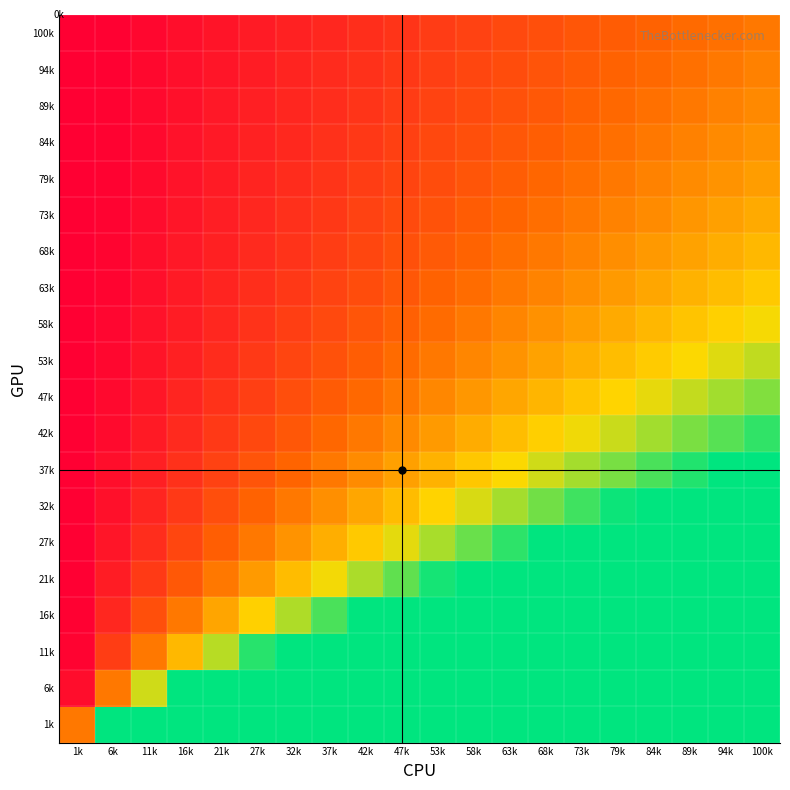

Reading left to right, extract all data points from this chart.

100k: 1k=0.0	6k=0.1	11k=0.1	16k=0.2	21k=0.2	27k=0.3	32k=0.3	37k=0.4	42k=0.4	47k=0.5	53k=0.5	58k=0.6	63k=0.6	68k=0.7	73k=0.7	79k=0.8	84k=0.8	89k=0.9	94k=0.9	100k=1.0
94k: 1k=0.0	6k=0.1	11k=0.1	16k=0.2	21k=0.2	27k=0.3	32k=0.3	37k=0.4	42k=0.5	47k=0.5	53k=0.6	58k=0.6	63k=0.7	68k=0.7	73k=0.8	79k=0.8	84k=0.9	89k=0.9	94k=1.0	100k=1.1
89k: 1k=0.0	6k=0.1	11k=0.1	16k=0.2	21k=0.2	27k=0.3	32k=0.4	37k=0.4	42k=0.5	47k=0.5	53k=0.6	58k=0.7	63k=0.7	68k=0.8	73k=0.8	79k=0.9	84k=0.9	89k=1.0	94k=1.1	100k=1.1
84k: 1k=0.0	6k=0.1	11k=0.1	16k=0.2	21k=0.3	27k=0.3	32k=0.4	37k=0.4	42k=0.5	47k=0.6	53k=0.6	58k=0.7	63k=0.8	68k=0.8	73k=0.9	79k=0.9	84k=1.0	89k=1.1	94k=1.1	100k=1.2
79k: 1k=0.0	6k=0.1	11k=0.1	16k=0.2	21k=0.3	27k=0.3	32k=0.4	37k=0.5	42k=0.5	47k=0.6	53k=0.7	58k=0.7	63k=0.8	68k=0.9	73k=0.9	79k=1.0	84k=1.1	89k=1.1	94k=1.2	100k=1.3
73k: 1k=0.0	6k=0.1	11k=0.2	16k=0.2	21k=0.3	27k=0.4	32k=0.4	37k=0.5	42k=0.6	47k=0.6	53k=0.7	58k=0.8	63k=0.9	68k=0.9	73k=1.0	79k=1.1	84k=1.1	89k=1.2	94k=1.3	100k=1.4
68k: 1k=0.0	6k=0.1	11k=0.2	16k=0.2	21k=0.3	27k=0.4	32k=0.5	37k=0.5	42k=0.6	47k=0.7	53k=0.8	58k=0.8	63k=0.9	68k=1.0	73k=1.1	79k=1.2	84k=1.2	89k=1.3	94k=1.4	100k=1.5
63k: 1k=0.0	6k=0.1	11k=0.2	16k=0.3	21k=0.3	27k=0.4	32k=0.5	37k=0.6	42k=0.7	47k=0.8	53k=0.8	58k=0.9	63k=1.0	68k=1.1	73k=1.2	79k=1.2	84k=1.3	89k=1.4	94k=1.5	100k=1.6
58k: 1k=0.0	6k=0.1	11k=0.2	16k=0.3	21k=0.4	27k=0.5	32k=0.6	37k=0.6	42k=0.7	47k=0.8	53k=0.9	58k=1.0	63k=1.1	68k=1.2	73k=1.3	79k=1.4	84k=1.4	89k=1.5	94k=1.6	100k=1.7
53k: 1k=0.0	6k=0.1	11k=0.2	16k=0.3	21k=0.4	27k=0.5	32k=0.6	37k=0.7	42k=0.8	47k=0.9	53k=1.0	58k=1.1	63k=1.2	68k=1.3	73k=1.4	79k=1.5	84k=1.6	89k=1.7	94k=1.8	100k=1.9
47k: 1k=0.0	6k=0.1	11k=0.2	16k=0.3	21k=0.5	27k=0.6	32k=0.7	37k=0.8	42k=0.9	47k=1.0	53k=1.1	58k=1.2	63k=1.3	68k=1.4	73k=1.5	79k=1.7	84k=1.8	89k=1.9	94k=2.0	100k=2.1
42k: 1k=0.0	6k=0.1	11k=0.3	16k=0.4	21k=0.5	27k=0.6	32k=0.8	37k=0.9	42k=1.0	47k=1.1	53k=1.2	58k=1.4	63k=1.5	68k=1.6	73k=1.7	79k=1.9	84k=2.0	89k=2.1	94k=2.2	100k=2.3
37k: 1k=0.0	6k=0.2	11k=0.3	16k=0.4	21k=0.6	27k=0.7	32k=0.9	37k=1.0	42k=1.1	47k=1.3	53k=1.4	58k=1.6	63k=1.7	68k=1.8	73k=2.0	79k=2.1	84k=2.3	89k=2.4	94k=2.5	100k=2.7
32k: 1k=0.0	6k=0.2	11k=0.4	16k=0.5	21k=0.7	27k=0.8	32k=1.0	37k=1.2	42k=1.3	47k=1.5	53k=1.6	58k=1.8	63k=2.0	68k=2.1	73k=2.3	79k=2.5	84k=2.6	89k=2.8	94k=2.9	100k=3.1
27k: 1k=0.0	6k=0.2	11k=0.4	16k=0.6	21k=0.8	27k=1.0	32k=1.2	37k=1.4	42k=1.6	47k=1.8	53k=2.0	58k=2.2	63k=2.3	68k=2.5	73k=2.7	79k=2.9	84k=3.1	89k=3.3	94k=3.5	100k=3.7
21k: 1k=0.0	6k=0.3	11k=0.5	16k=0.8	21k=1.0	27k=1.2	32k=1.5	37k=1.7	42k=2.0	47k=2.2	53k=2.4	58k=2.7	63k=2.9	68k=3.1	73k=3.4	79k=3.6	84k=3.9	89k=4.1	94k=4.3	100k=4.6
16k: 1k=0.1	6k=0.4	11k=0.7	16k=1.0	21k=1.3	27k=1.6	32k=1.9	37k=2.3	42k=2.6	47k=2.9	53k=3.2	58k=3.5	63k=3.8	68k=4.1	73k=4.4	79k=4.8	84k=5.1	89k=5.4	94k=5.7	100k=6.0
11k: 1k=0.1	6k=0.5	11k=1.0	16k=1.5	21k=1.9	27k=2.4	32k=2.8	37k=3.3	42k=3.7	47k=4.2	53k=4.6	58k=5.1	63k=5.6	68k=6.0	73k=6.5	79k=6.9	84k=7.4	89k=7.8	94k=8.3	100k=8.8
6k: 1k=0.2	6k=1.0	11k=1.8	16k=2.7	21k=3.5	27k=4.4	32k=5.2	37k=6.0	42k=6.9	47k=7.7	53k=8.6	58k=9.4	63k=10.2	68k=11.1	73k=11.9	79k=12.7	84k=13.6	89k=14.4	94k=15.3	100k=16.1
1k: 1k=1.0	6k=6.2	11k=11.4	16k=16.6	21k=21.8	27k=27.1	32k=32.3	37k=37.5	42k=42.7	47k=47.9	53k=53.1	58k=58.3	63k=63.5	68k=68.7	73k=73.9	79k=79.2	84k=84.4	89k=89.6	94k=94.8	100k=100.0